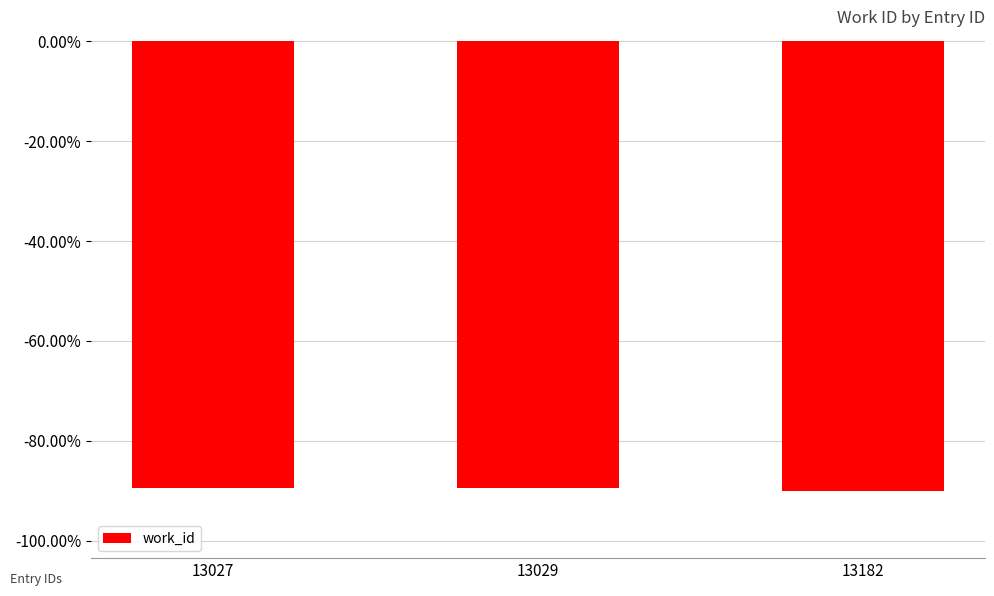

Reading left to right, list all the values displayed in this chart.

13027=-0.9	13029=-0.9	13182=-0.9